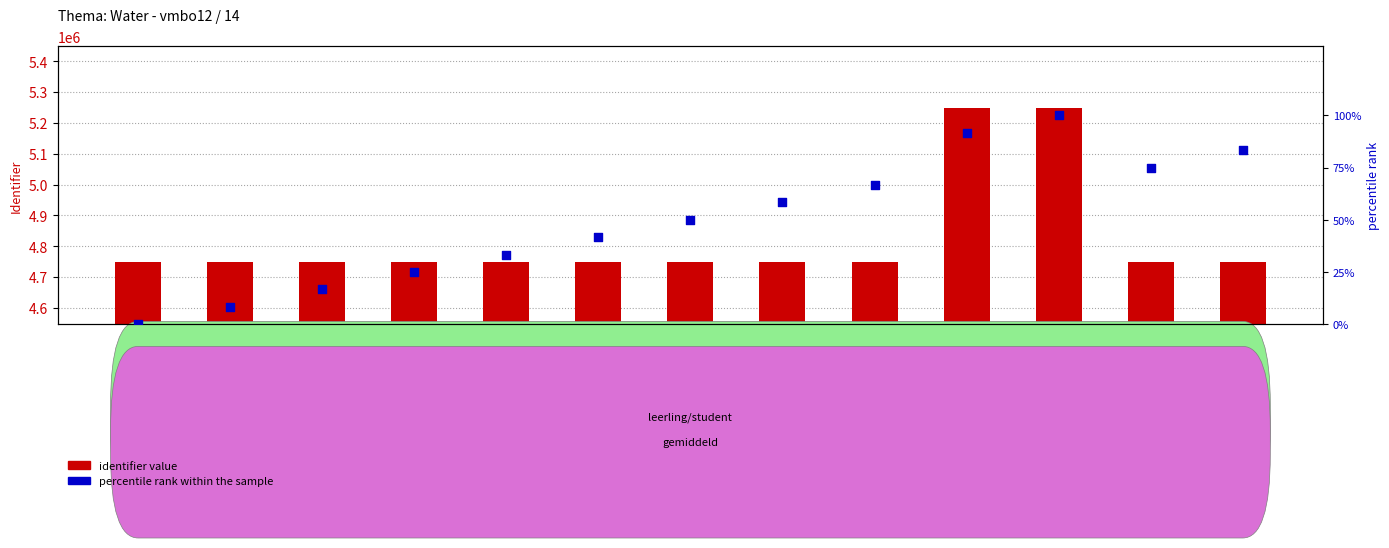

Which series has the widest spread of Y values?

identifier value